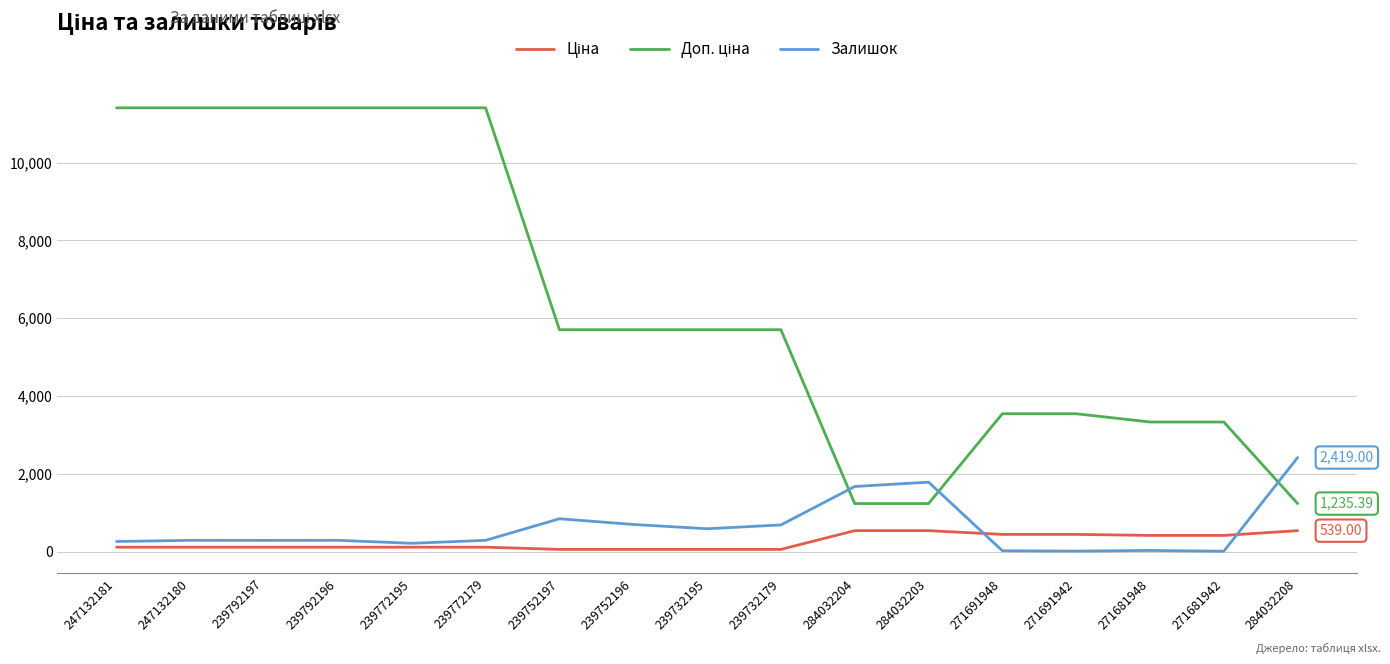

What is the spread (max minus min) of values at 284032208?

1880.0